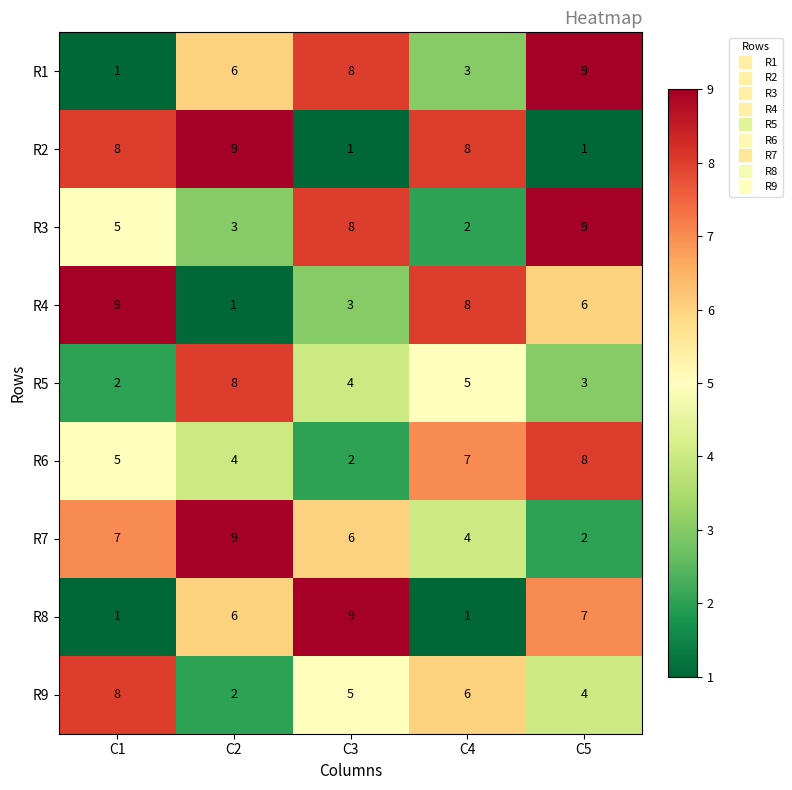

Is it true that R4 equals 3 at C3?

True